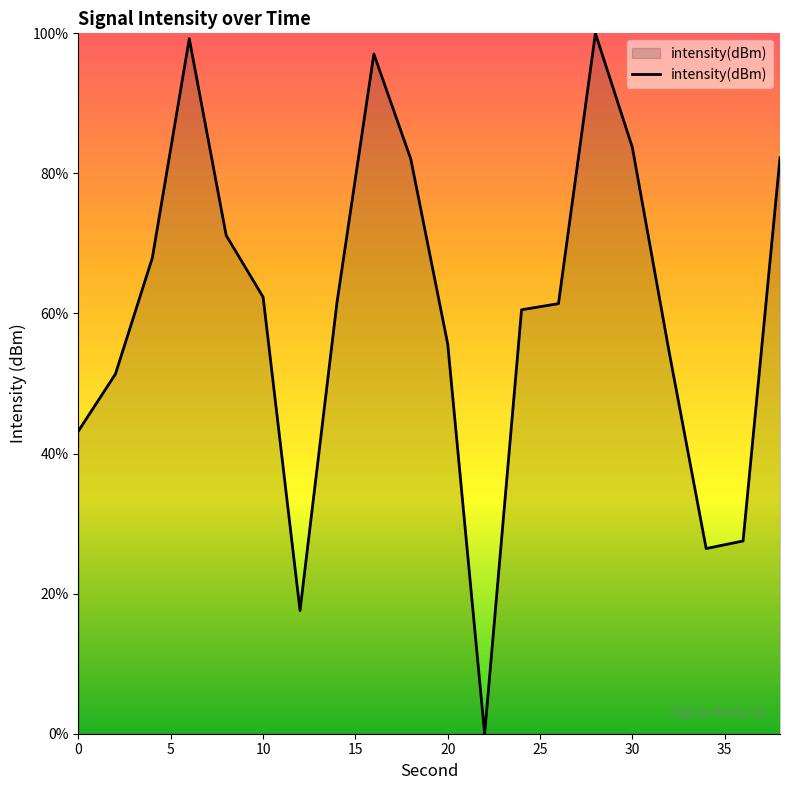

What is the sum of all values?

1205.4